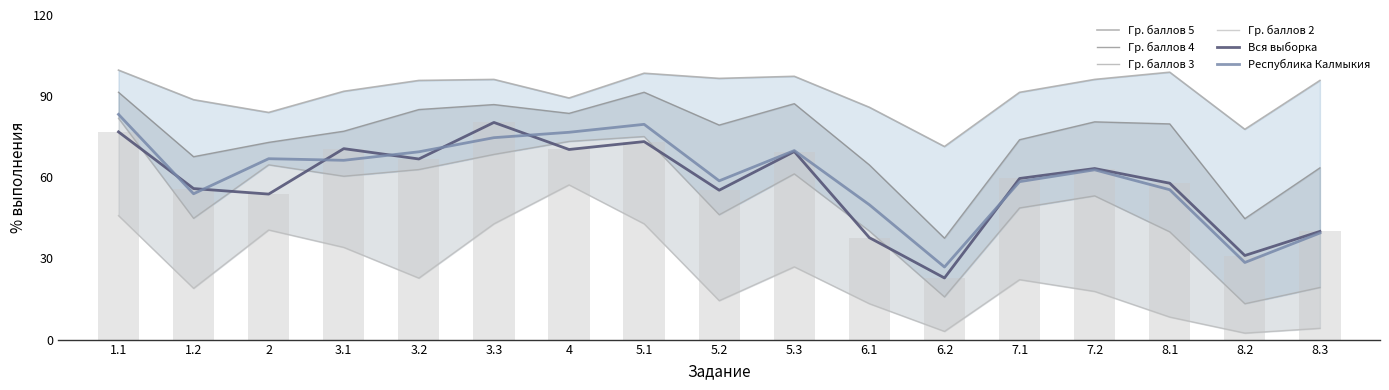

Between 2 and 5.2, which series saw the biggest shift?

Гр. баллов 2